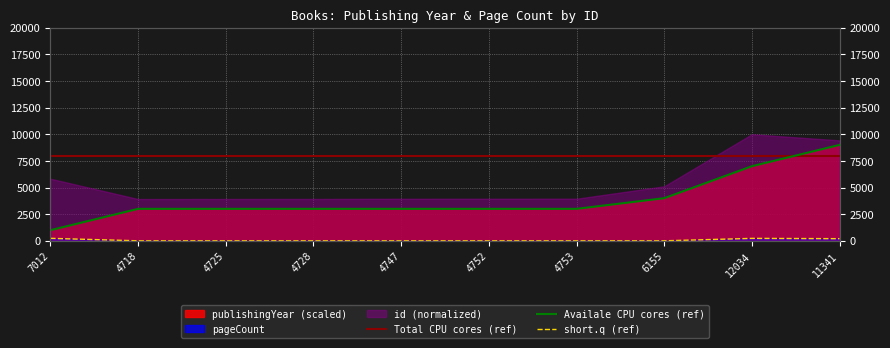

True or false: Total CPU cores (ref) and short.q (ref) intersect in this chart.

False